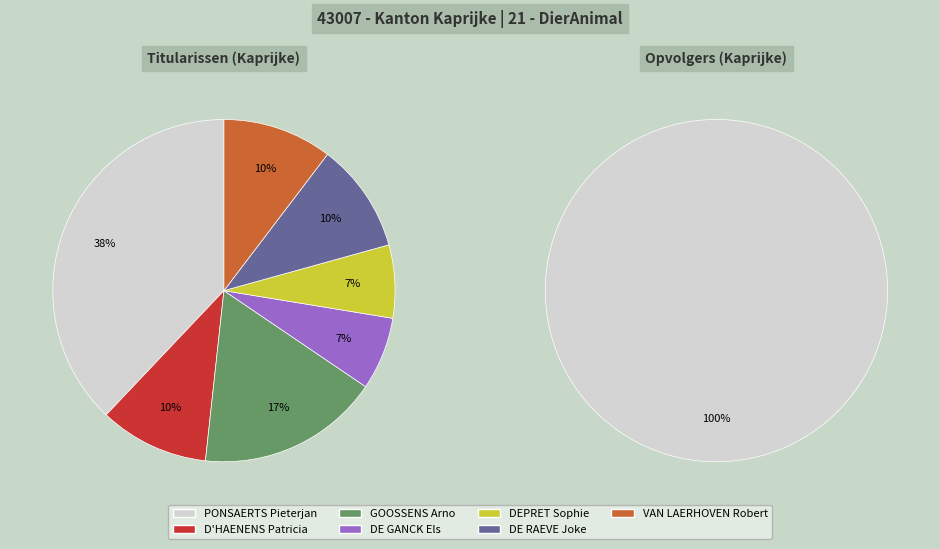

Which series has the largest range (max minus min)?

Titularissen